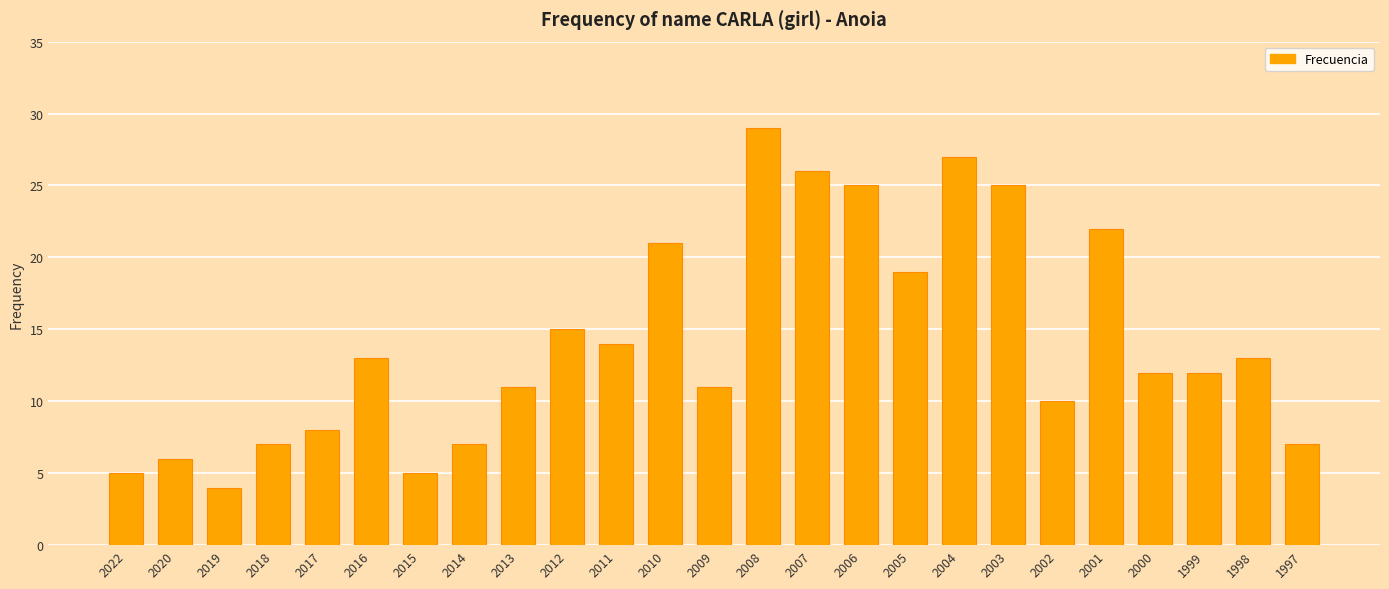

Does the chart contain stacked bars?

No